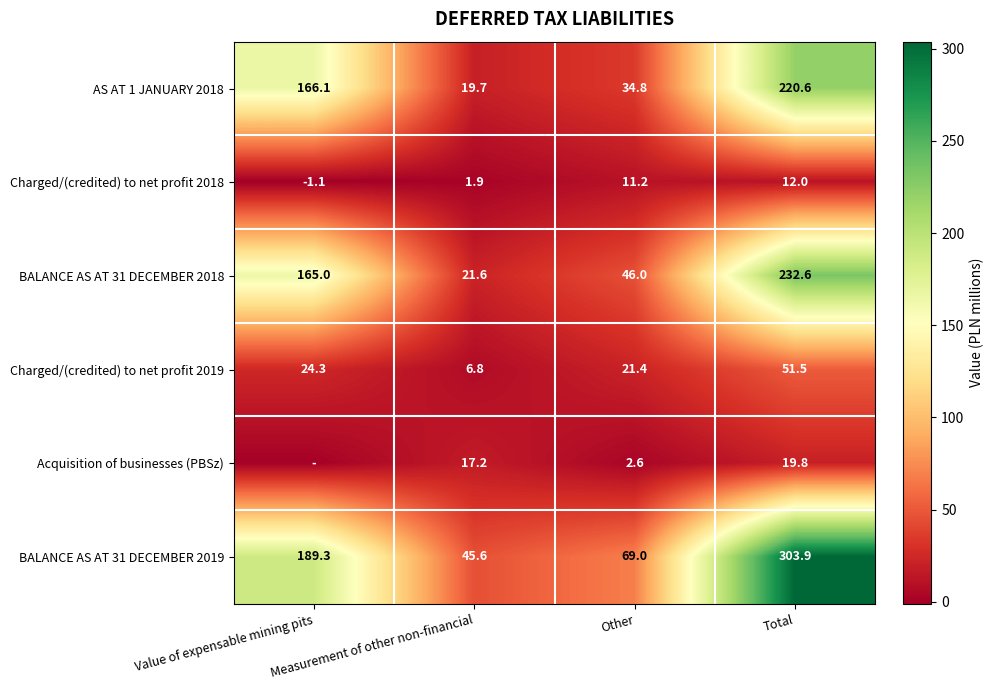

What is the difference between the maximum and minimum values in the BALANCE AS AT 31 DECEMBER 2019 series?

258.3